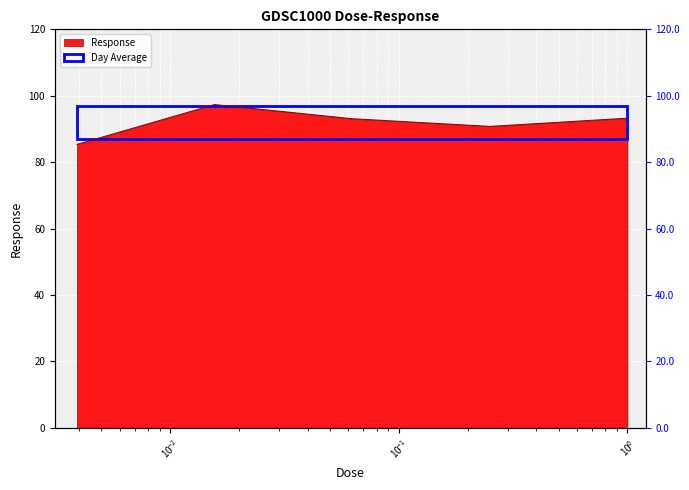

Approximately how many times larger is the value at 1.0 compared to 0.25?

1.0